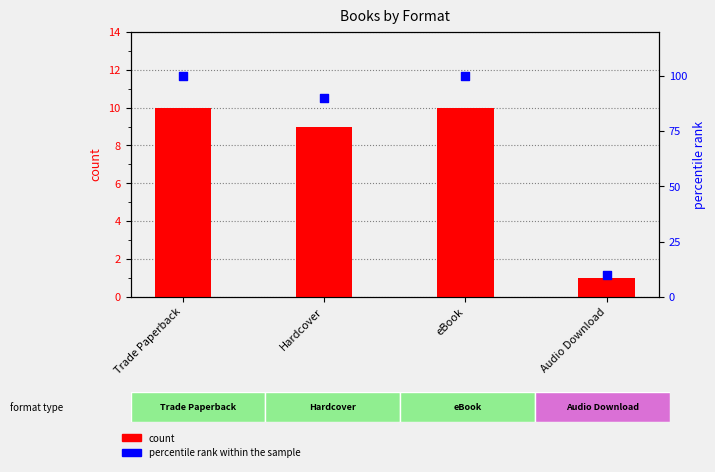

Which series has the largest total across all categories?

percentile rank within the sample